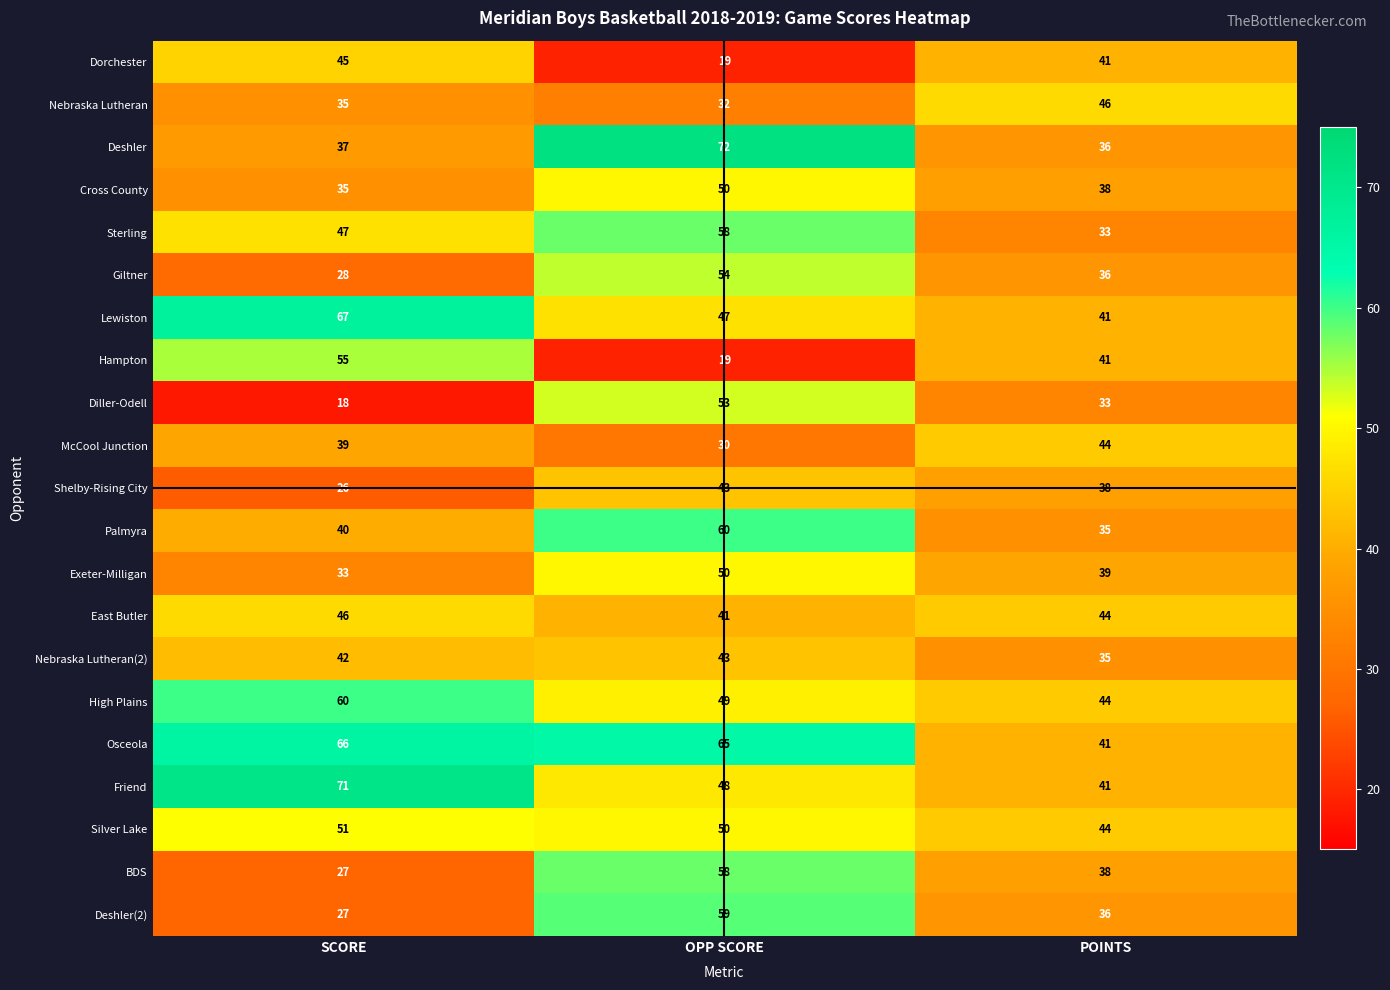

How many series are shown in this chart?

21